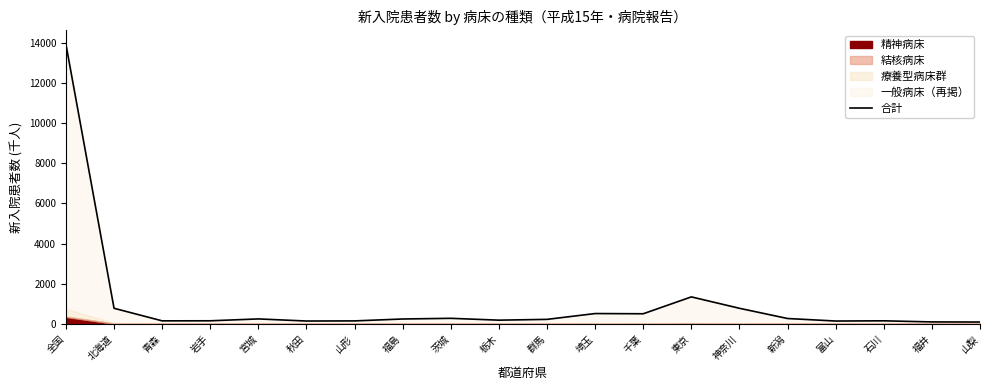

Which category has the lowest value across all series?

山梨